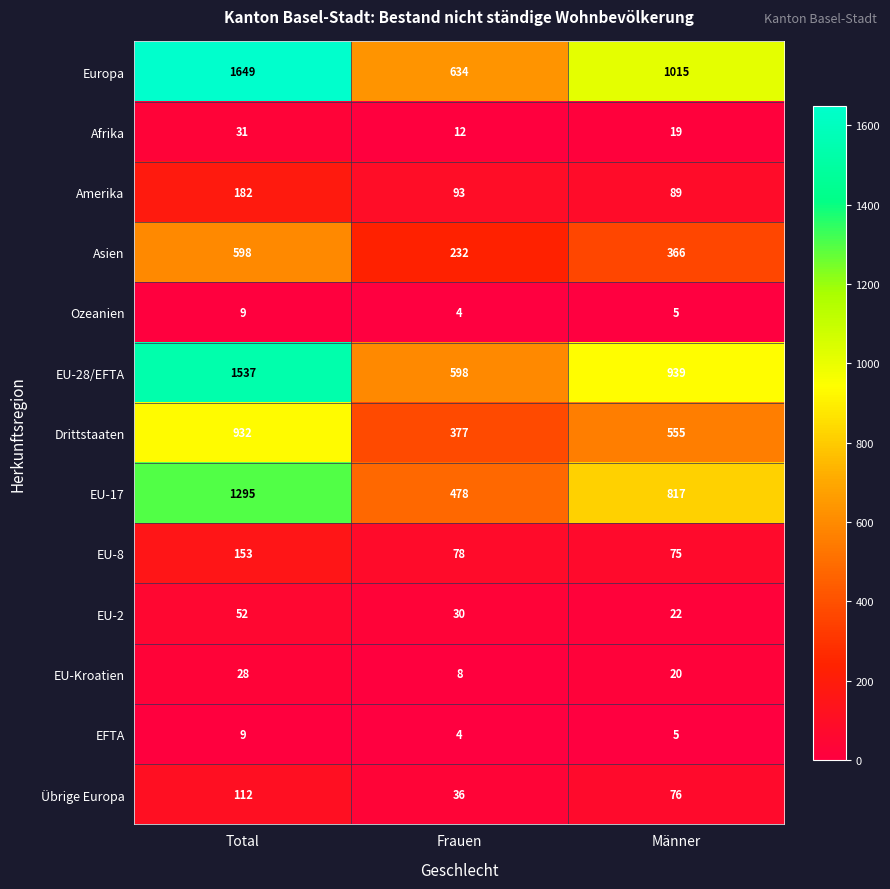

What is the smallest value displayed?

4